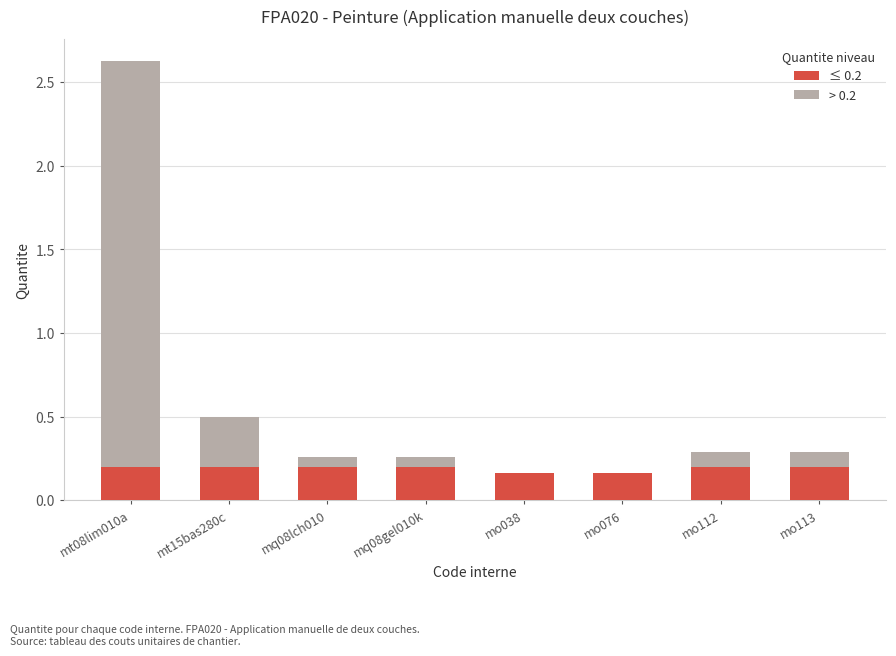

True or false: ≤ 0.2 has a value of 0.3 at mq08gel010k.

False